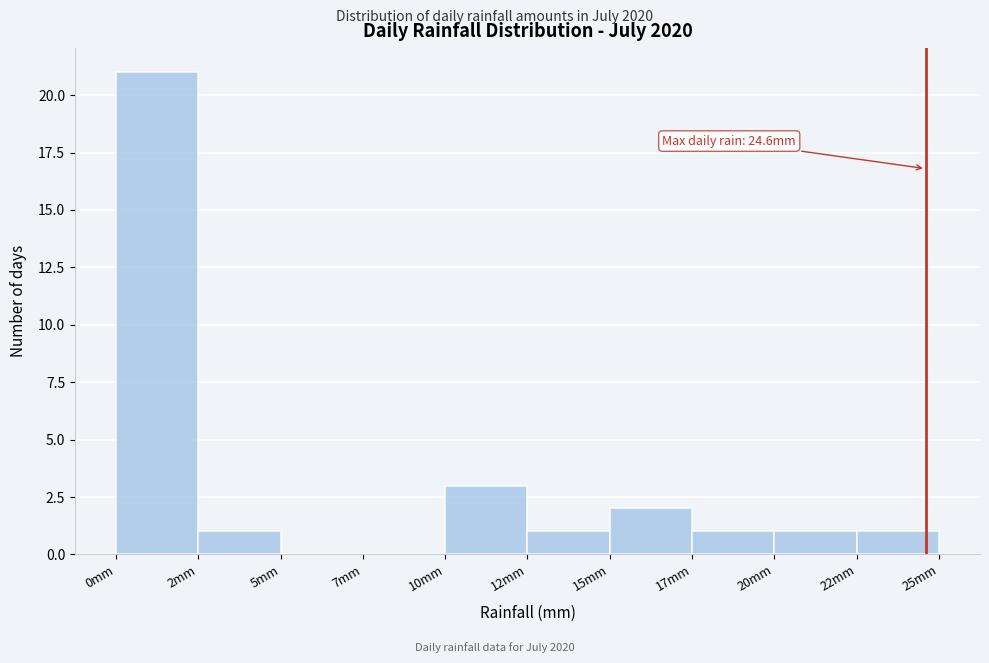

Reading left to right, what are all the values shown in this chart?

0mm=21	2mm=1	5mm=0	7mm=0	10mm=3	12mm=1	15mm=2	17mm=1	20mm=1	22mm=1